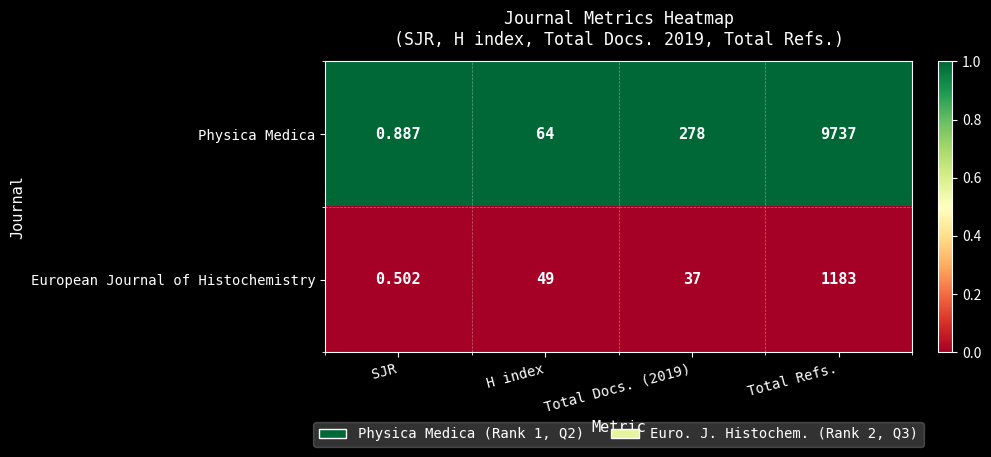

Which series changed the most between SJR and Total Refs.?

Physica Medica